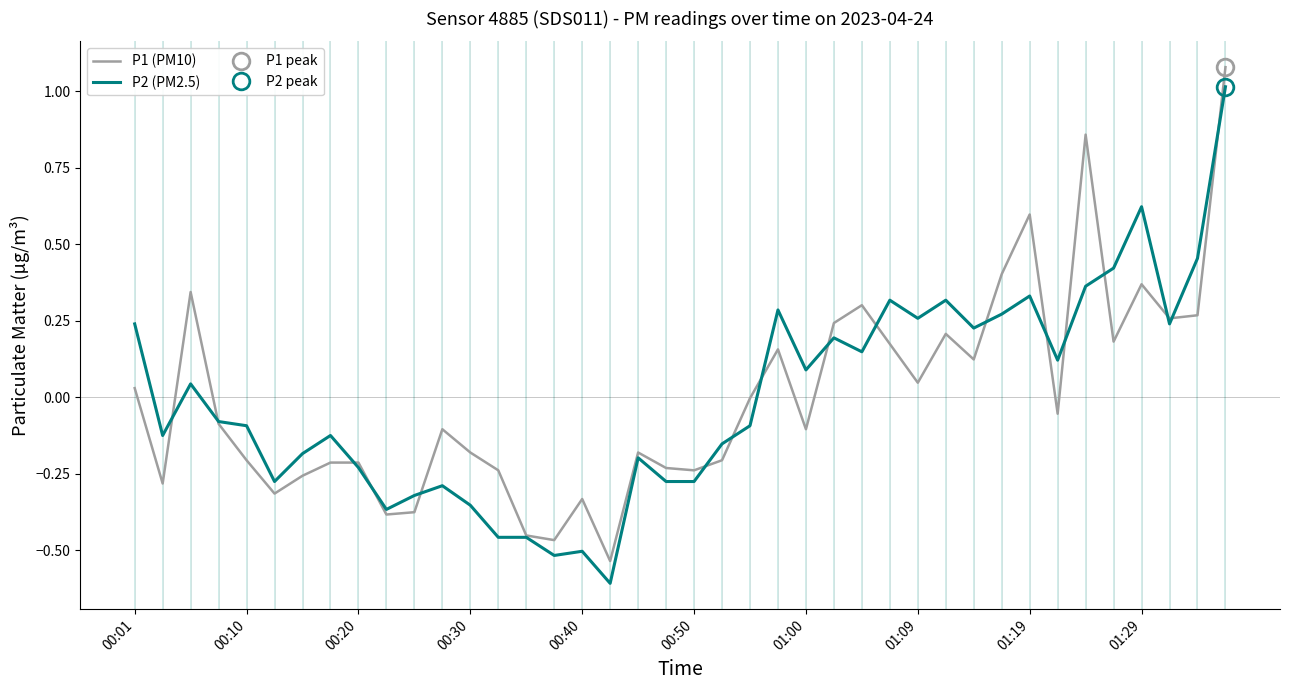

What is the minimum value for P2 (PM2.5)?

-0.6